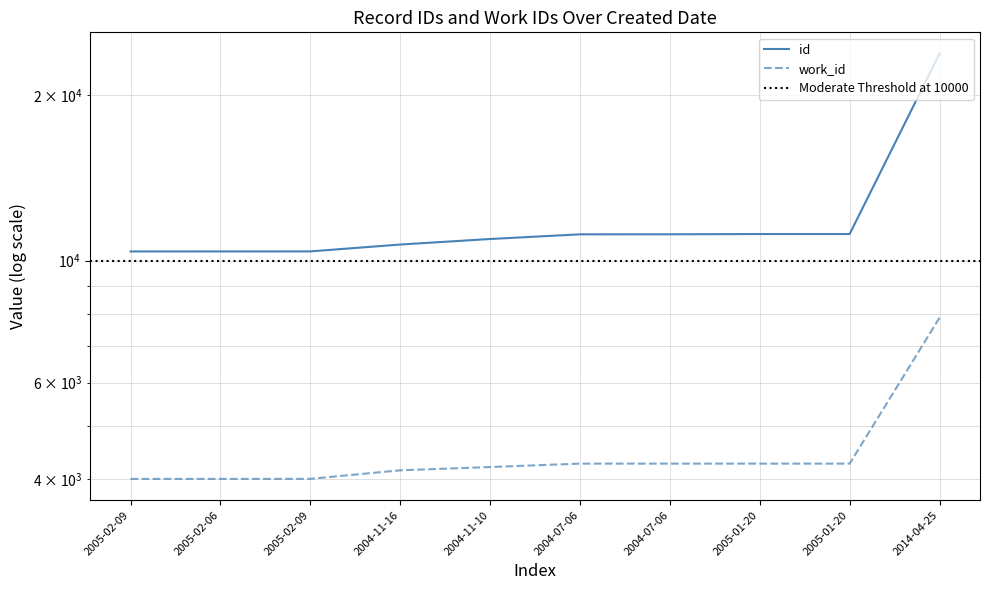

What are all the series names shown in the legend?

id, work_id